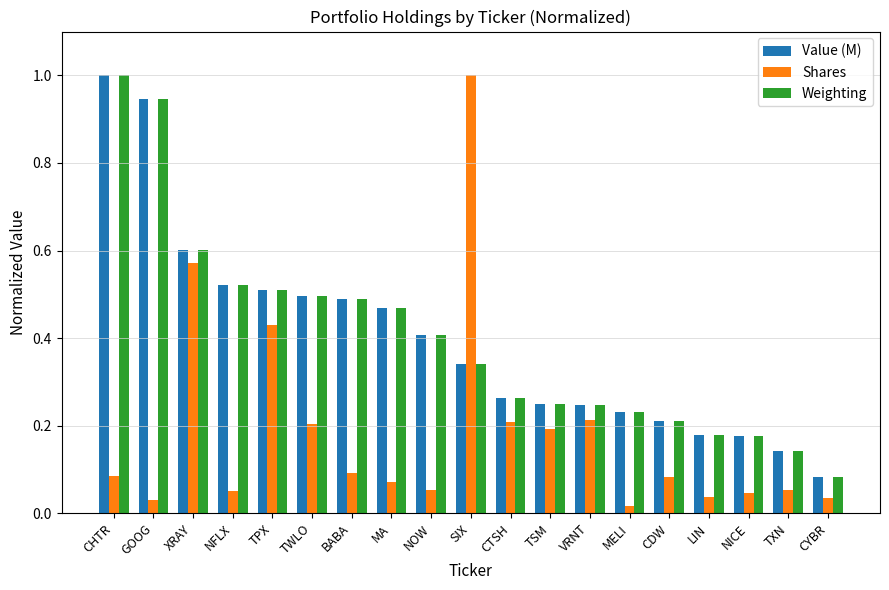

Is it true that Value (M) equals 0.5 at TWLO?

True